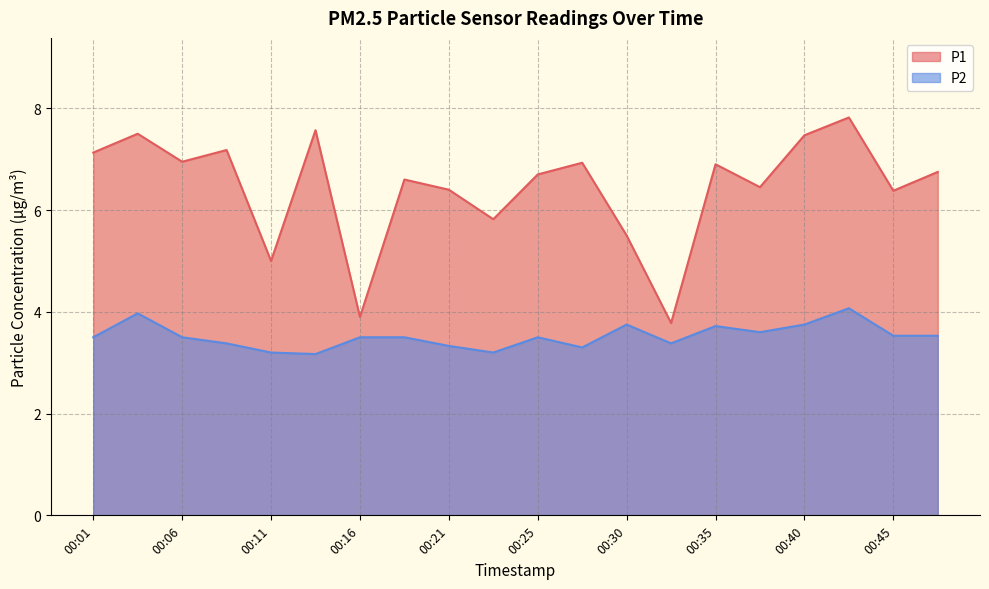

How many distinct data groups are displayed?

2